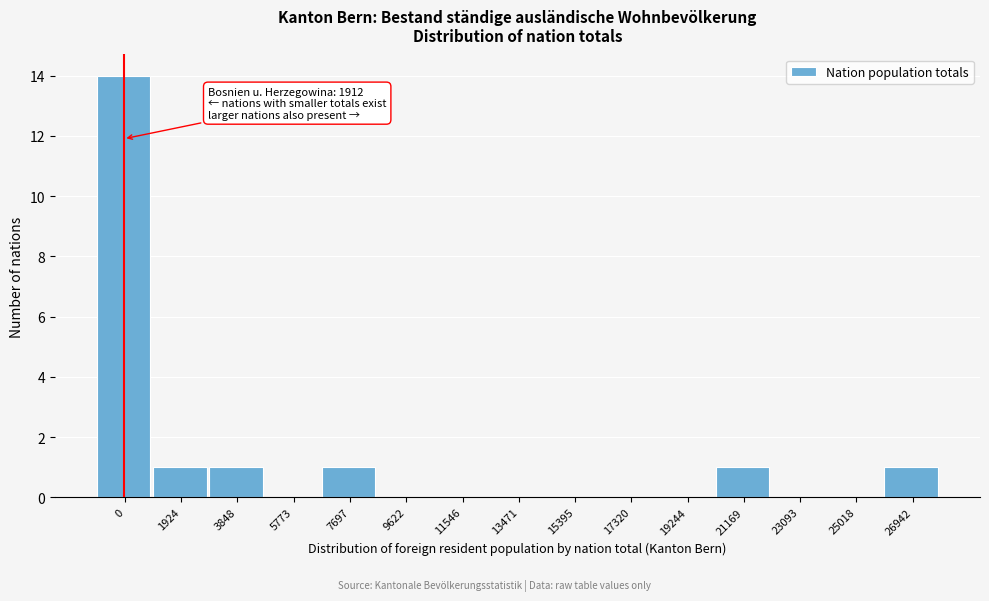

Reading left to right, transcribe all the data shown in this chart.

0=14	1924=1	3848=1	5773=0	7697=1	9622=0	11546=0	13471=0	15395=0	17320=0	19244=0	21169=1	23093=0	25018=0	26942=1